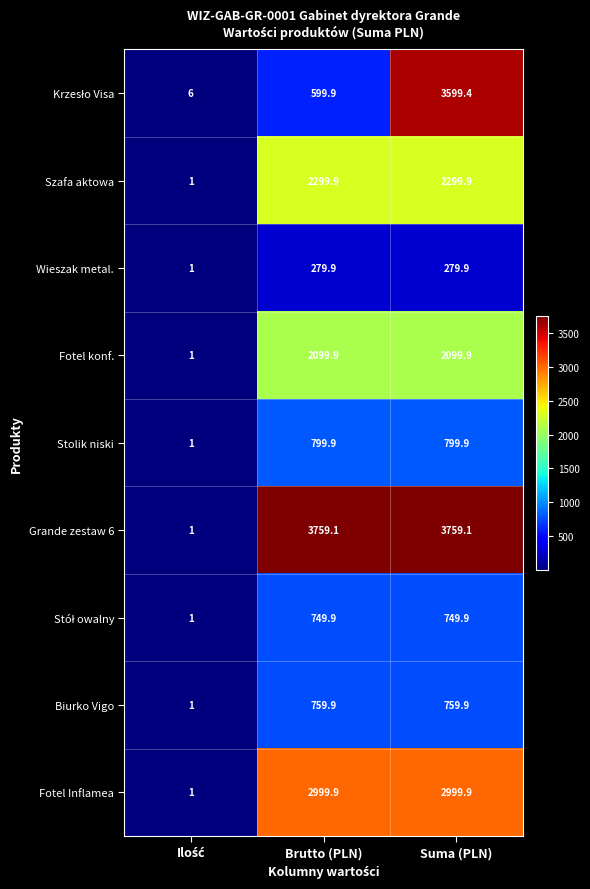

The value of Fotel Inflamea at Suma (PLN) is 980.5. True or false?

False